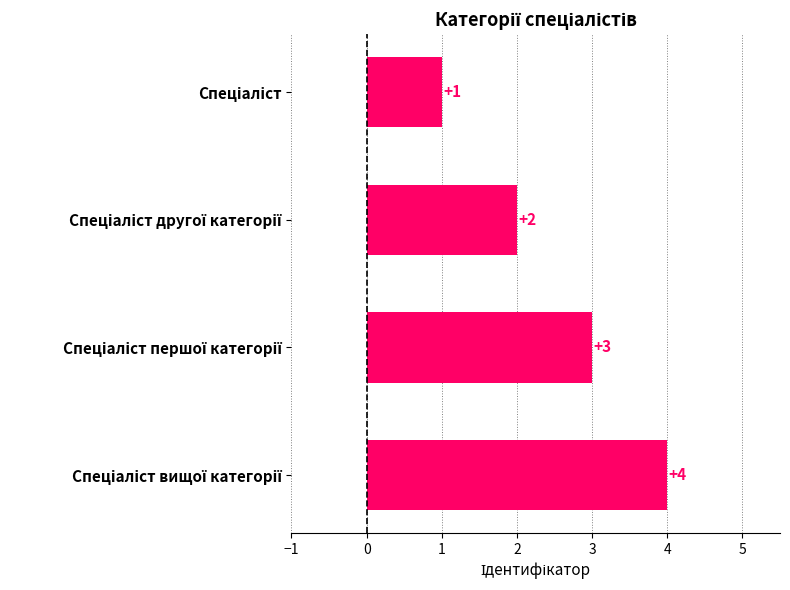

What is the value of the 1st bar from the top?

1